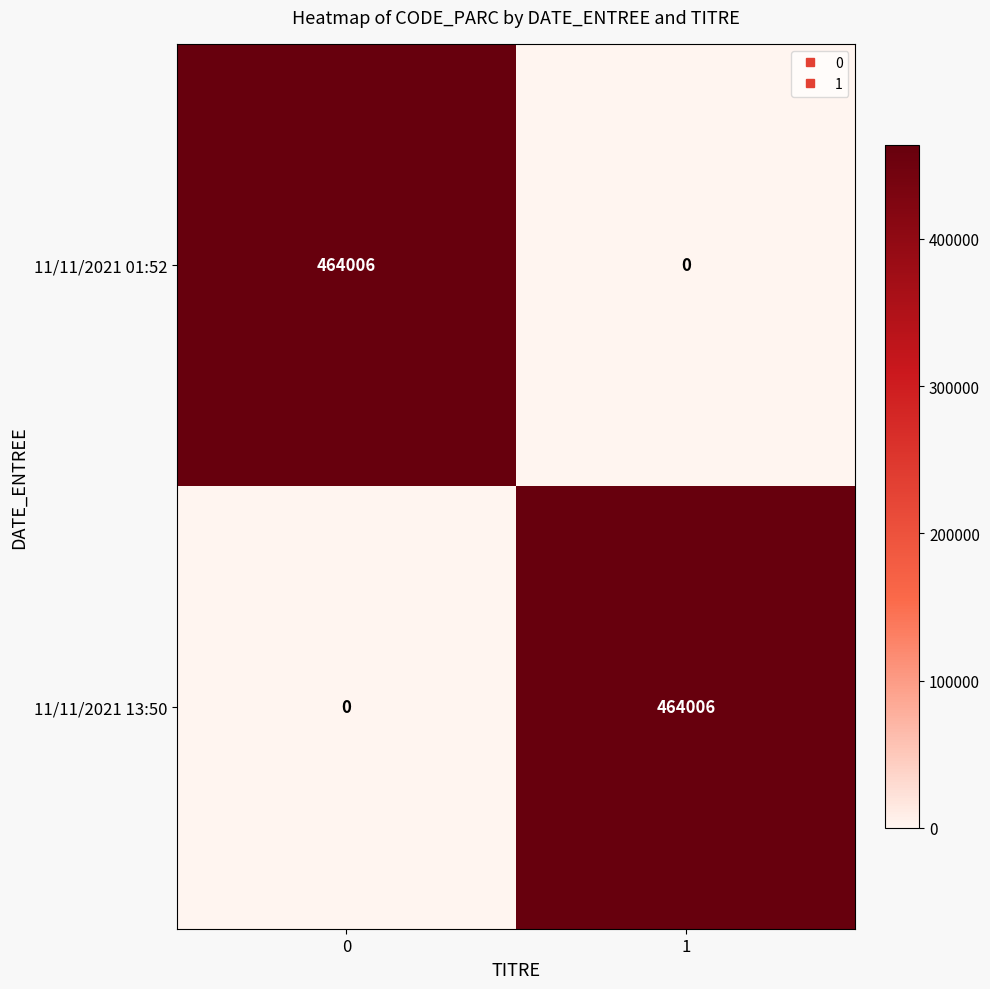

How many data points does each series have?

2